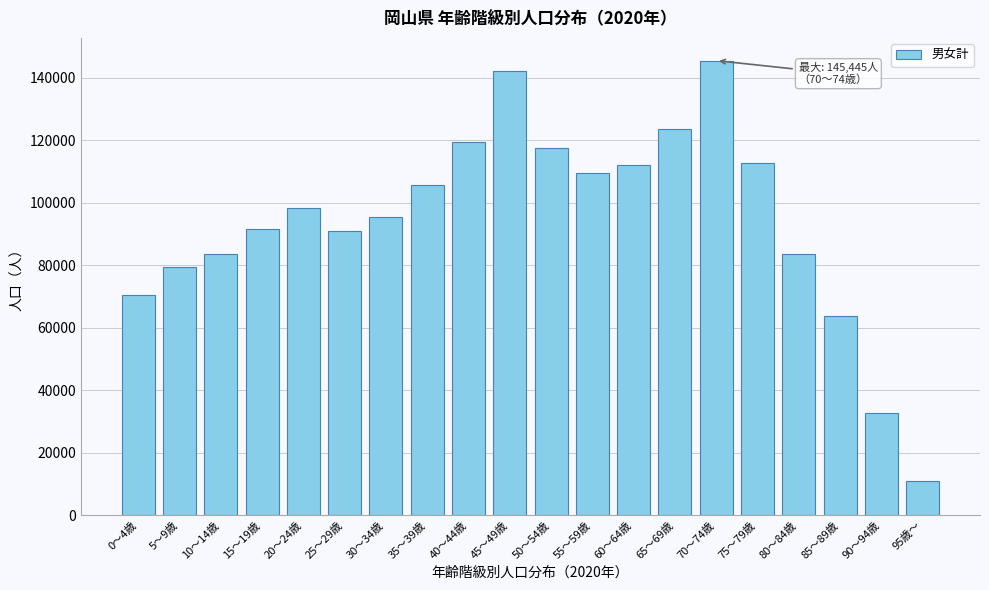

What is the value of the 11th bar from the left?

117464